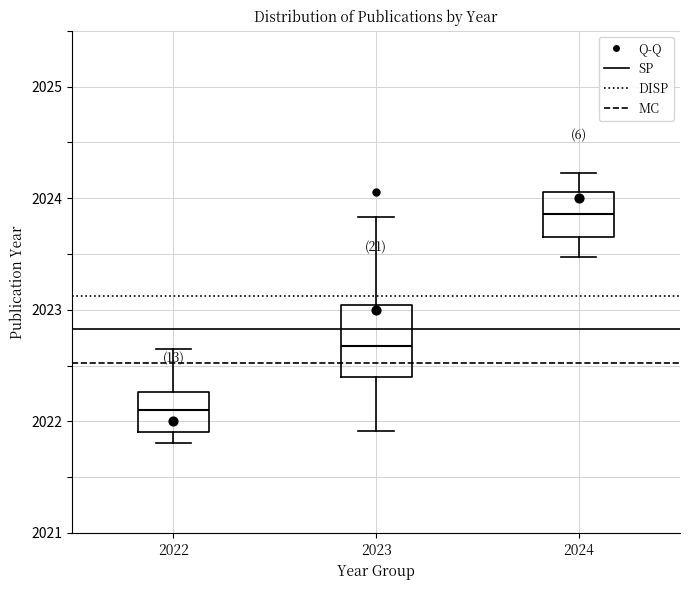

Comparing the boxes themselves (not the whiskers), which one is the tallest?

2023